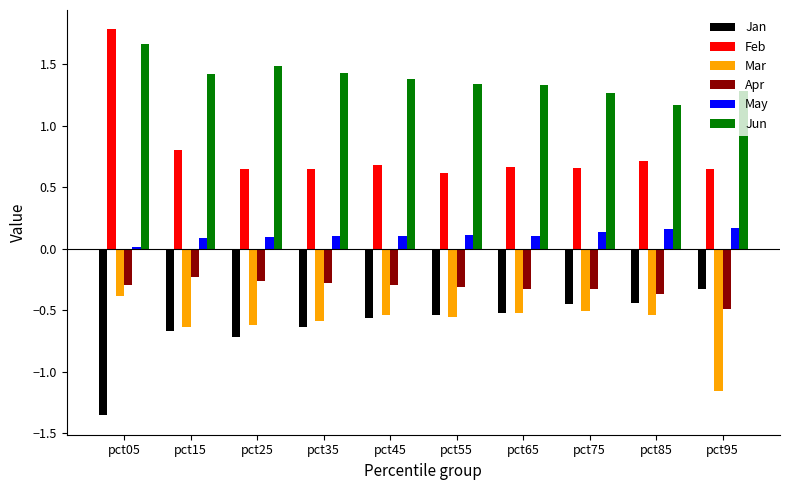

What is the sum of all Feb values?

7.9